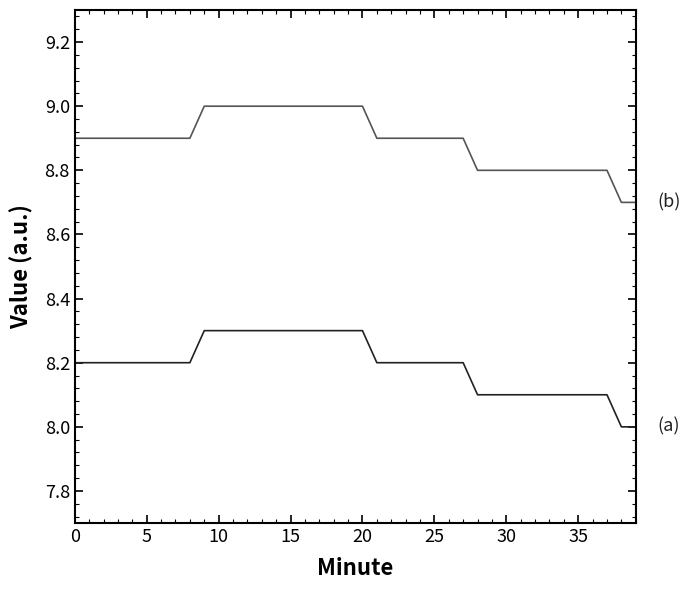

What is the minimum value shown in the chart?

8.0